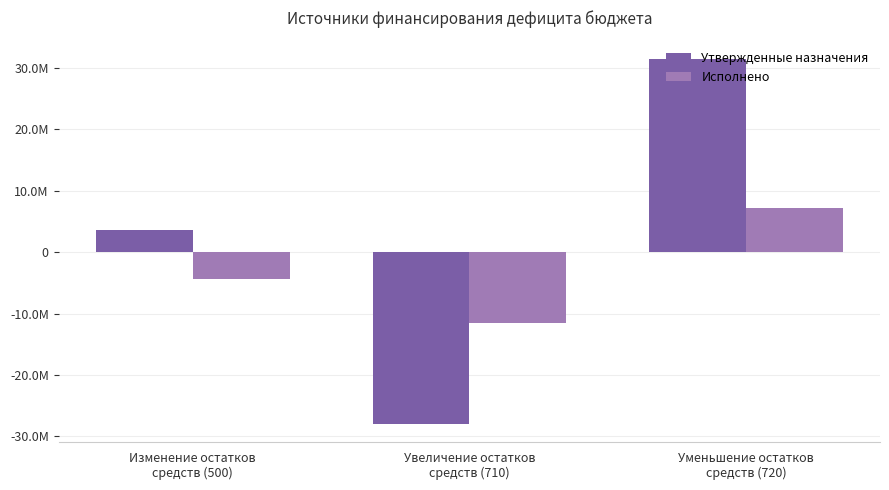

Reading left to right, transcribe all the data shown in this chart.

Утвержденные назначения: 3542600.0	-27935300.0	31477900.0
Исполнено: -4374968.7	-11601456.9	7226488.2